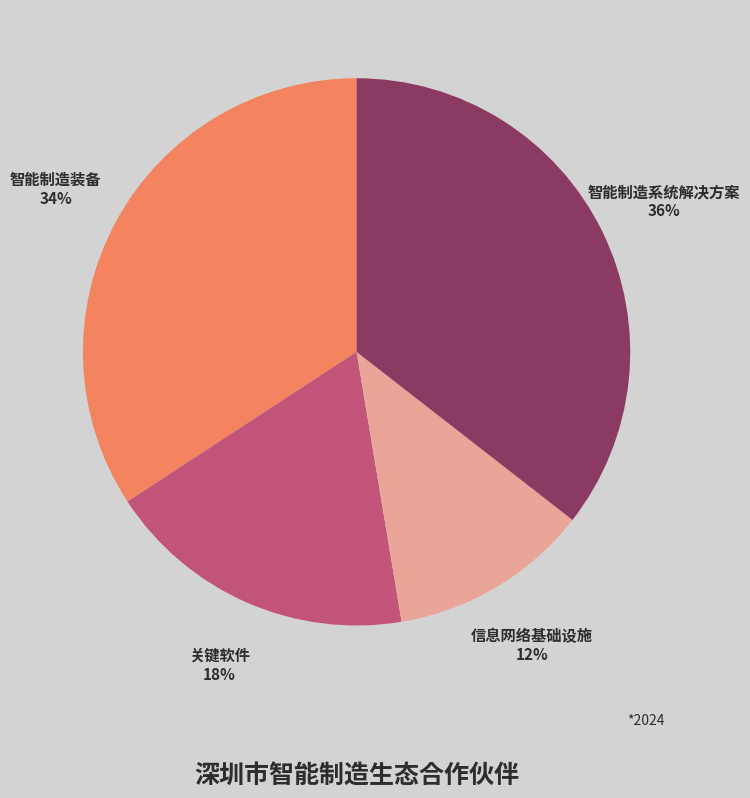

To the nearest percent, what is the difference between the largest and smallest slice percentages?

24%